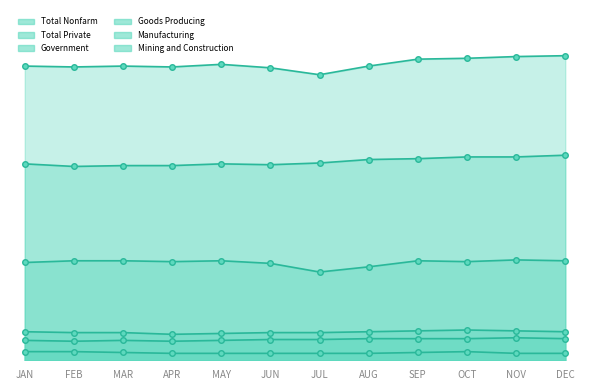

At which category is the sum across all series the highest?

NOV